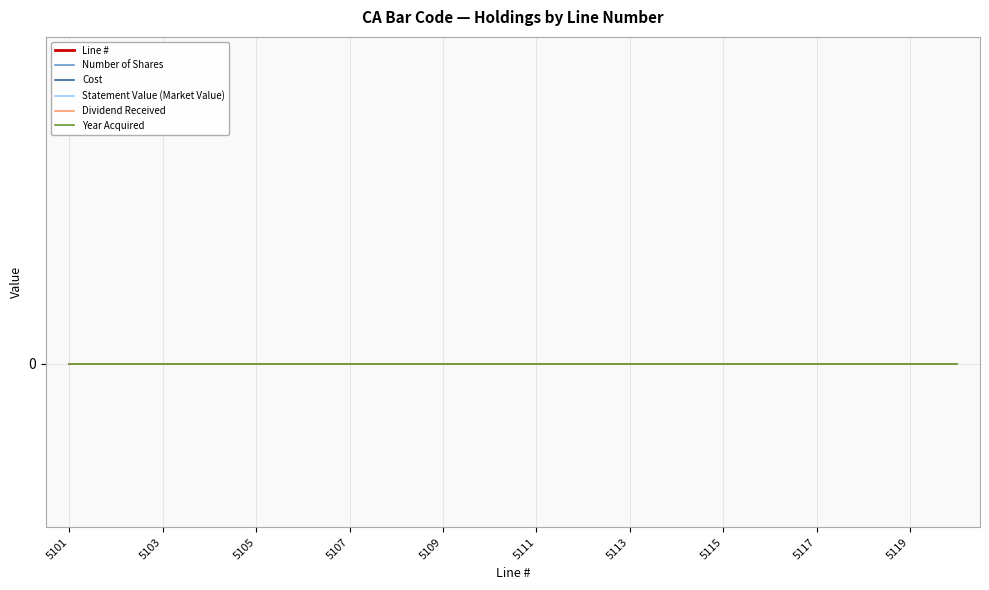

List the series in order of their peak value, highest first.

Line #, Number of Shares, Cost, Statement Value (Market Value), Dividend Received, Year Acquired